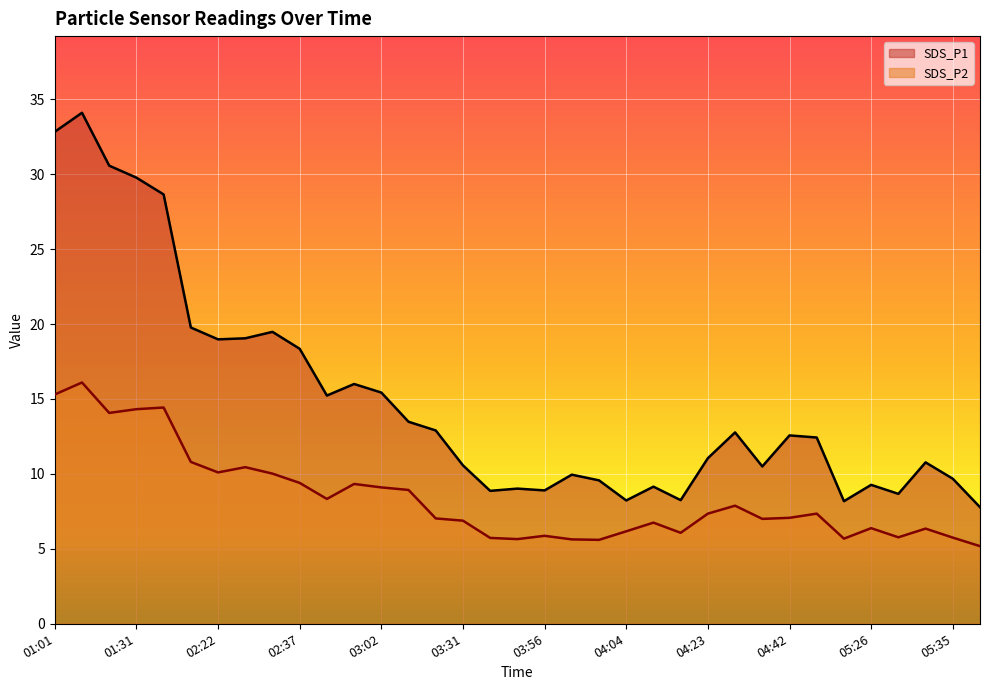

Reading right to left, extract all data points from this chart.

SDS_P1: 05:44=7.8	05:35=9.7	05:32=10.8	05:29=8.7	05:26=9.3	05:24=8.2	04:50=12.4	04:42=12.6	04:39=10.5	04:29=12.8	04:23=11.1	04:13=8.2	04:06=9.2	04:04=8.2	04:01=9.6	03:59=9.9	03:56=8.9	03:47=9.0	03:34=8.9	03:31=10.6	03:21=12.9	03:05=13.5	03:02=15.4	02:45=16.0	02:43=15.2	02:37=18.4	02:34=19.5	02:30=19.1	02:22=19.0	02:13=19.8	01:44=28.6	01:31=29.8	01:29=30.6	01:26=34.1	01:01=32.8
SDS_P2: 05:44=5.2	05:35=5.8	05:32=6.3	05:29=5.8	05:26=6.4	05:24=5.7	04:50=7.3	04:42=7.1	04:39=7.0	04:29=7.9	04:23=7.3	04:13=6.1	04:06=6.8	04:04=6.2	04:01=5.6	03:59=5.6	03:56=5.9	03:47=5.7	03:34=5.7	03:31=6.9	03:21=7.0	03:05=8.9	03:02=9.1	02:45=9.3	02:43=8.3	02:37=9.4	02:34=10.0	02:30=10.4	02:22=10.1	02:13=10.8	01:44=14.4	01:31=14.3	01:29=14.1	01:26=16.1	01:01=15.3